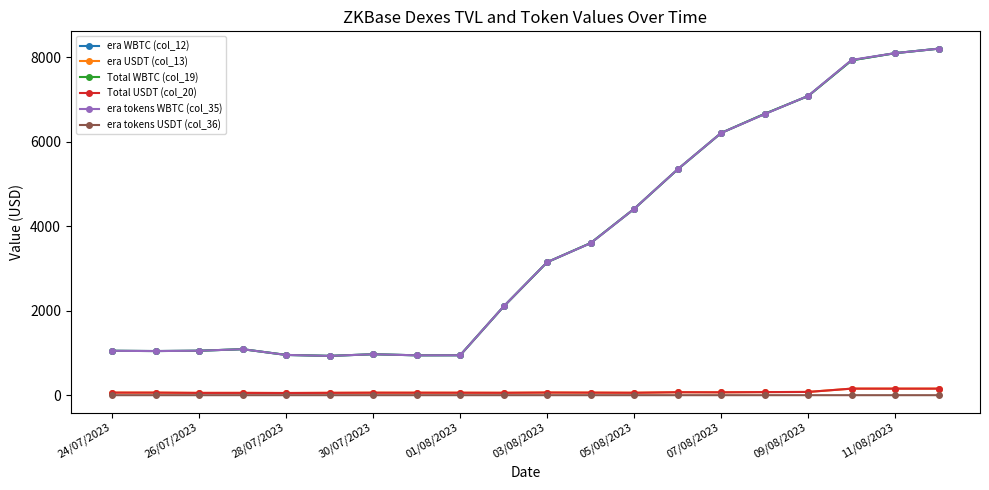

True or false: Total USDT (col_20) and Total WBTC (col_19) cross at least once.

False